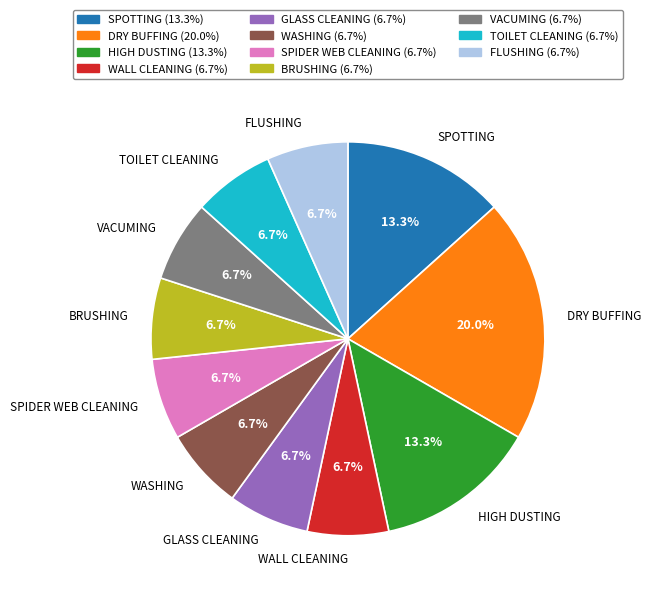

Is there a majority slice in this chart?

No